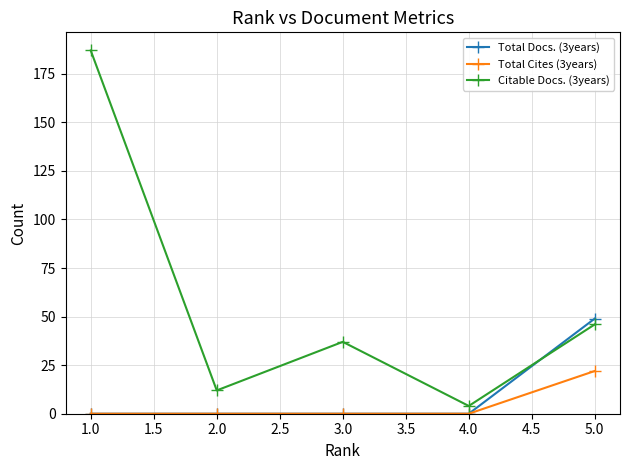

Which series has the widest spread of values?

Citable Docs. (3years)